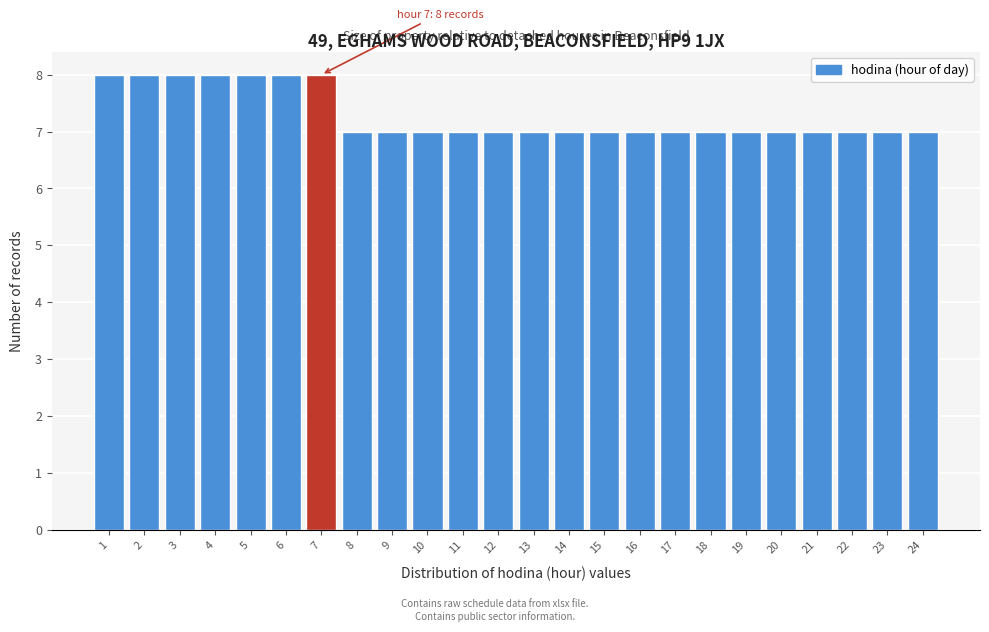

Reading left to right, transcribe all the data shown in this chart.

1=8	2=8	3=8	4=8	5=8	6=8	7=8	8=7	9=7	10=7	11=7	12=7	13=7	14=7	15=7	16=7	17=7	18=7	19=7	20=7	21=7	22=7	23=7	24=7